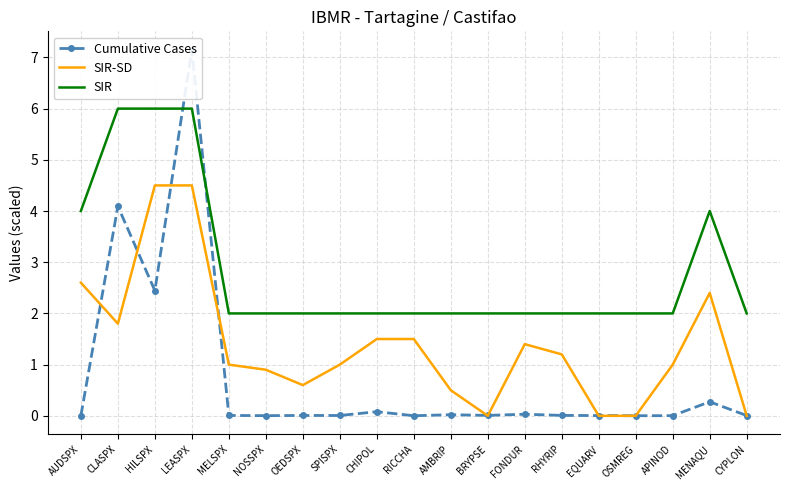

After their last crossing, which series has the higher values: Cumulative Cases or SIR?

SIR